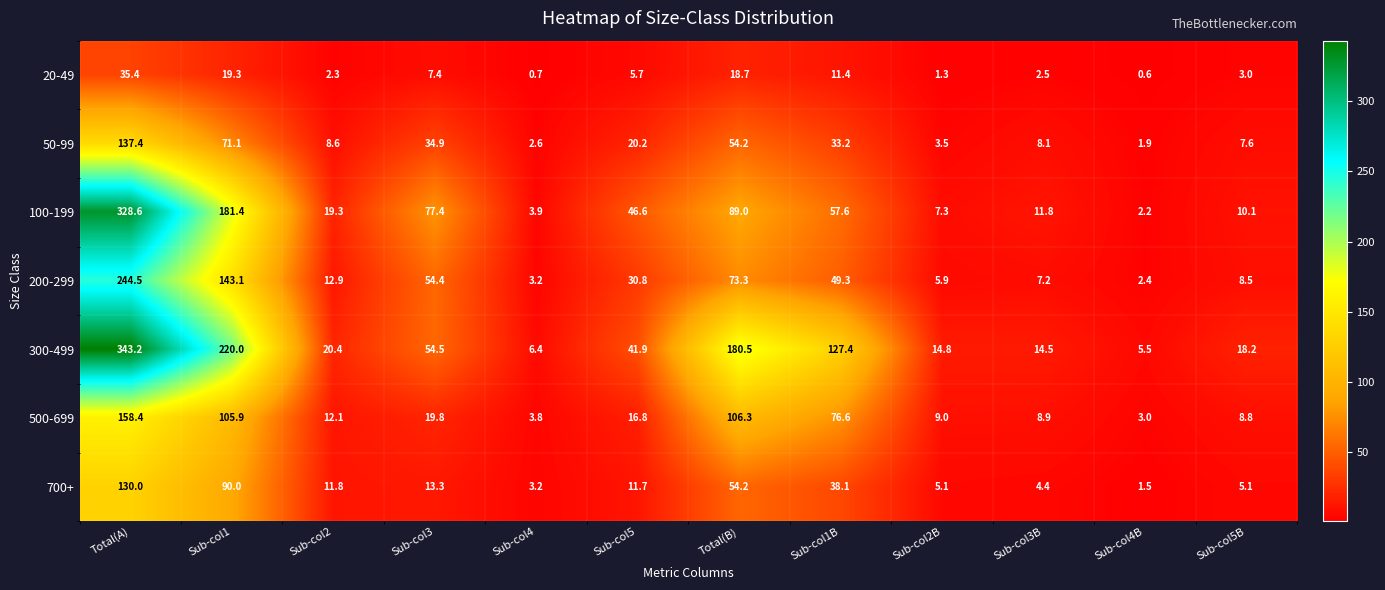

Where does the 700+ series first go above 11?

Total(A)